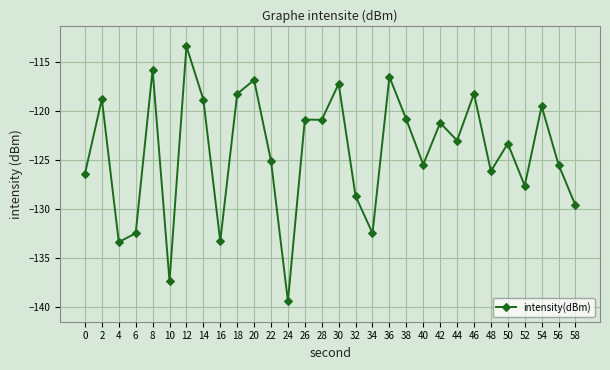

The chart shows a value of -208.4 at 8. True or false?

False